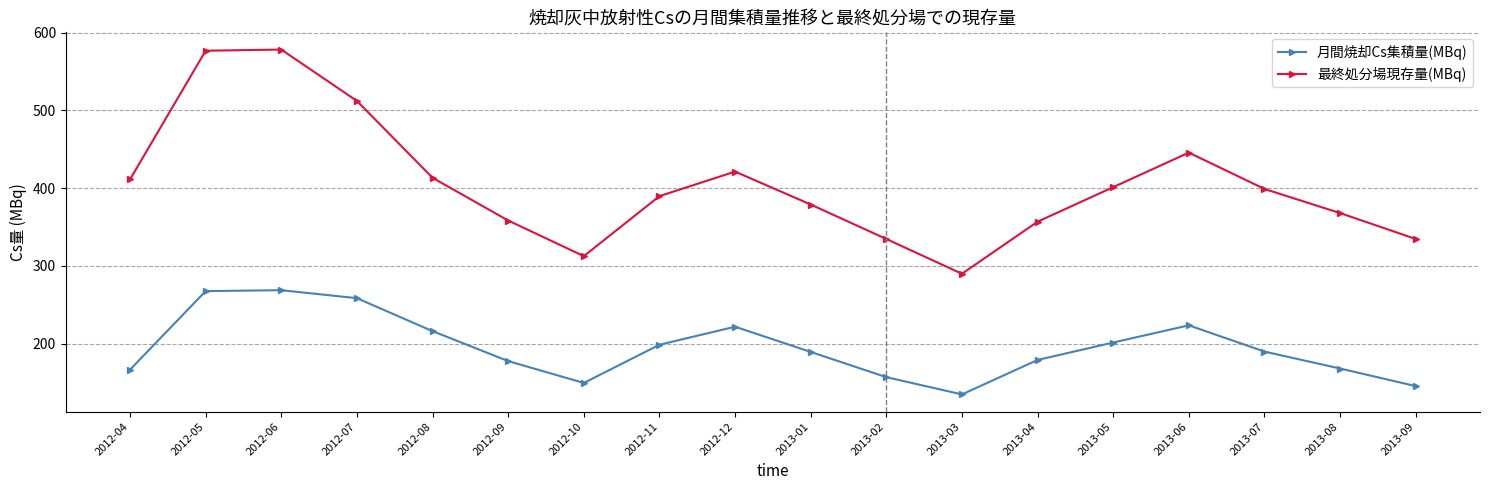

List the series in order of their peak value, highest first.

最終処分場現存量(MBq), 月間焼却Cs集積量(MBq)